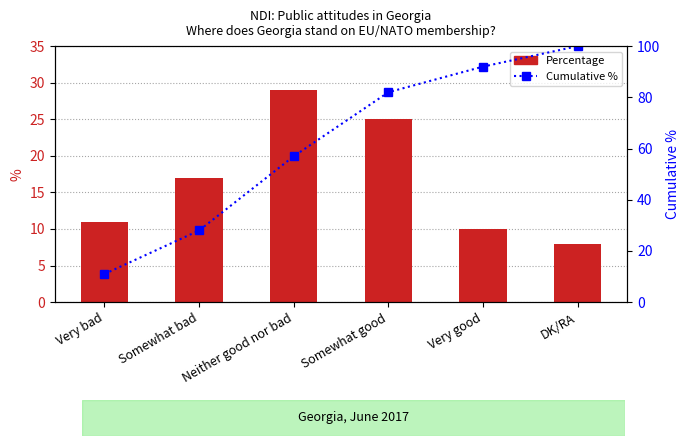

At which category is the sum across all series the highest?

DK/RA